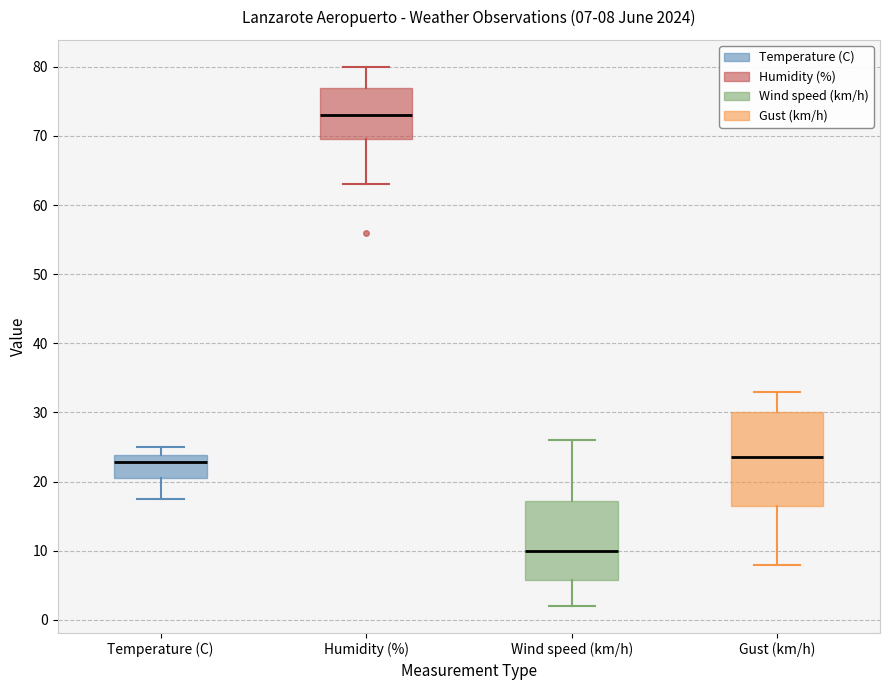

Which box has the lowest median line?

Wind speed (km/h)